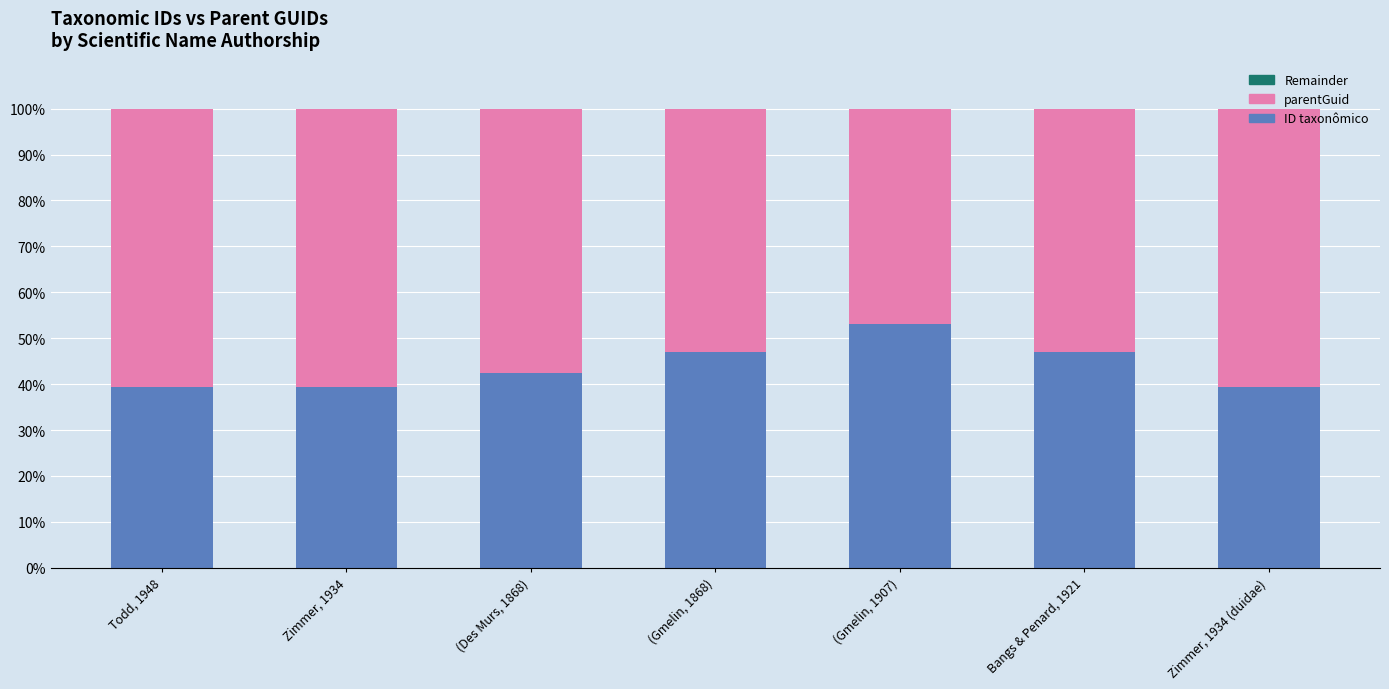

What is the sum of all ID taxonômico values?

307.3